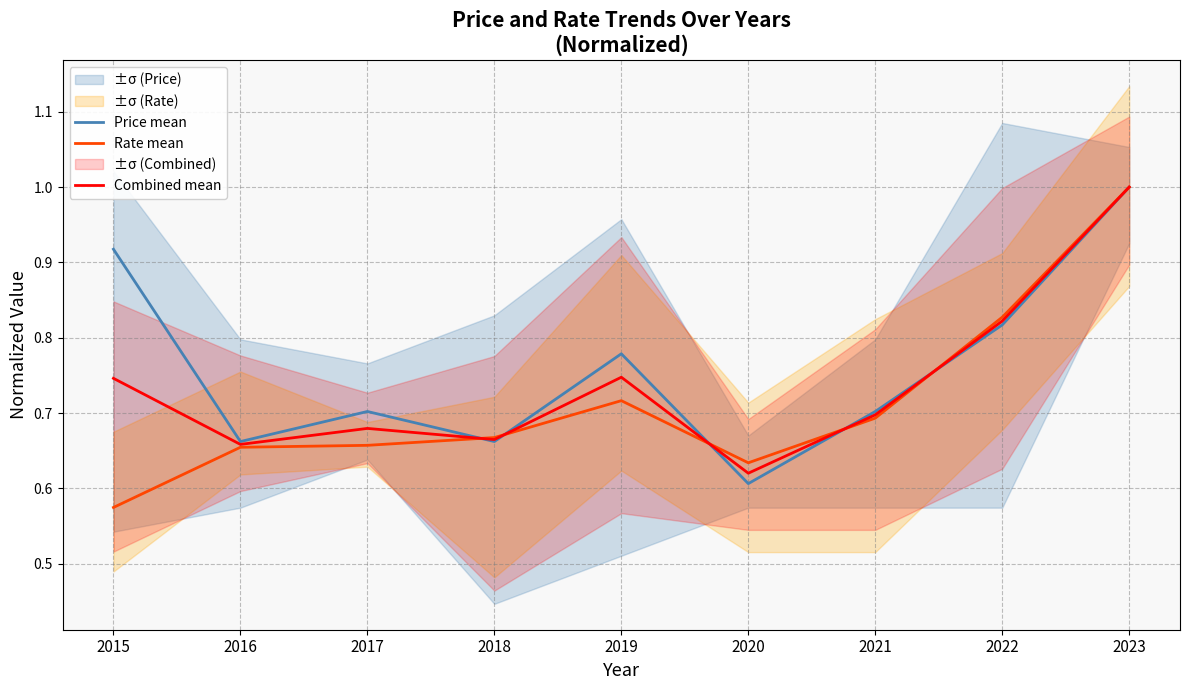

Which series has the widest spread of values?

Rate mean